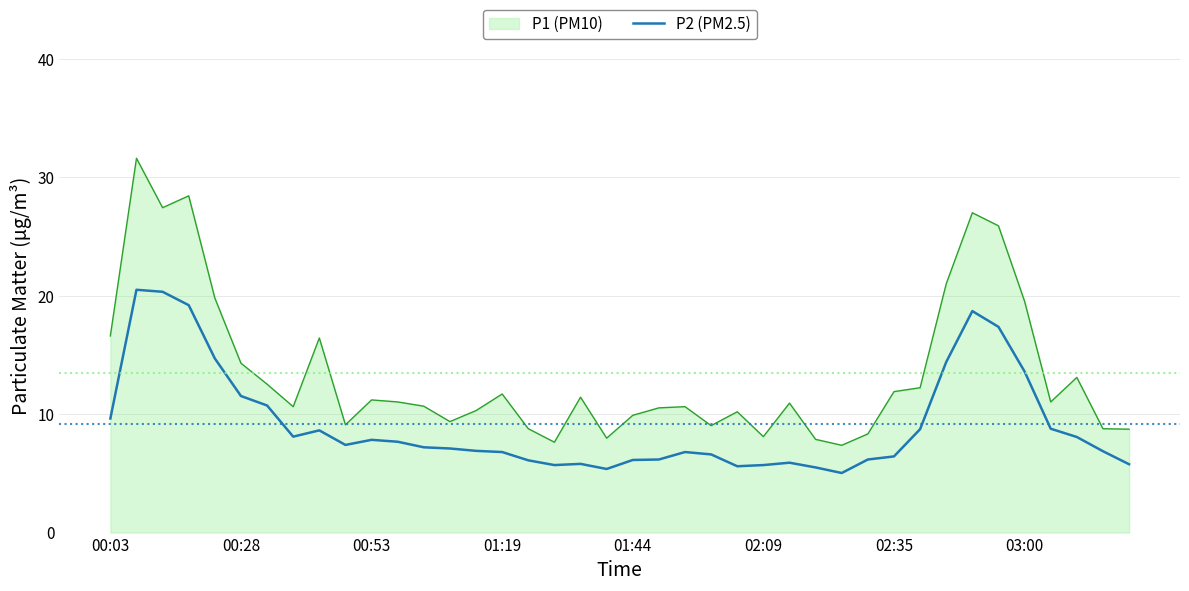

What is the maximum value for P2 (PM2.5)?

20.5